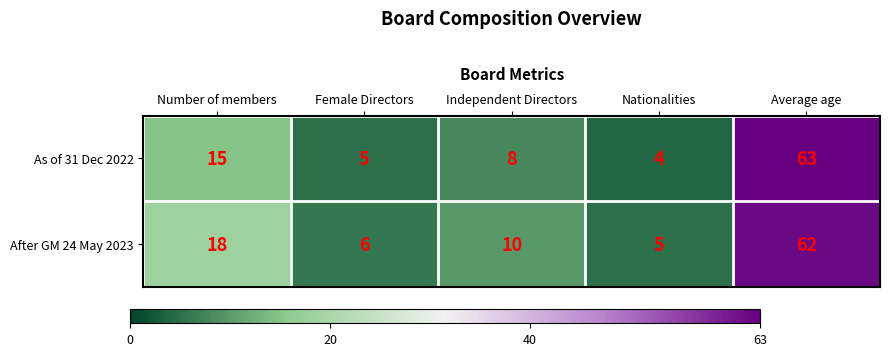

List the series in order of their peak value, lowest first.

After GM 24 May 2023, As of 31 Dec 2022